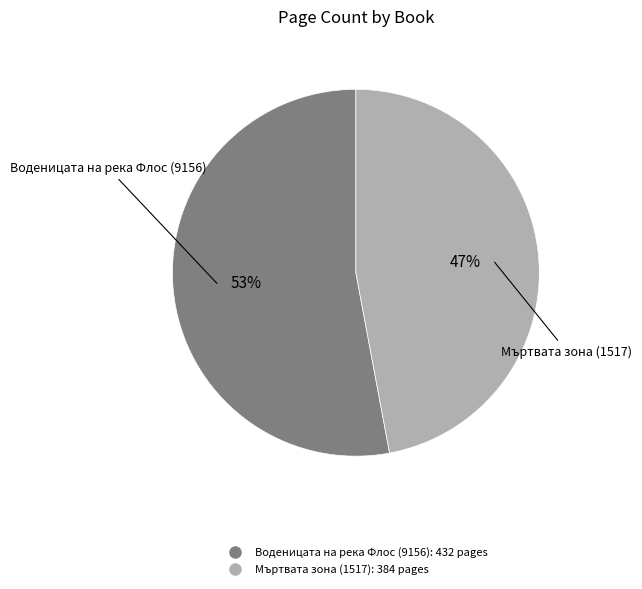

Is the sum of Мъртвата зона (1517) and Воденицата на река Флос (9156) greater than half?

Yes